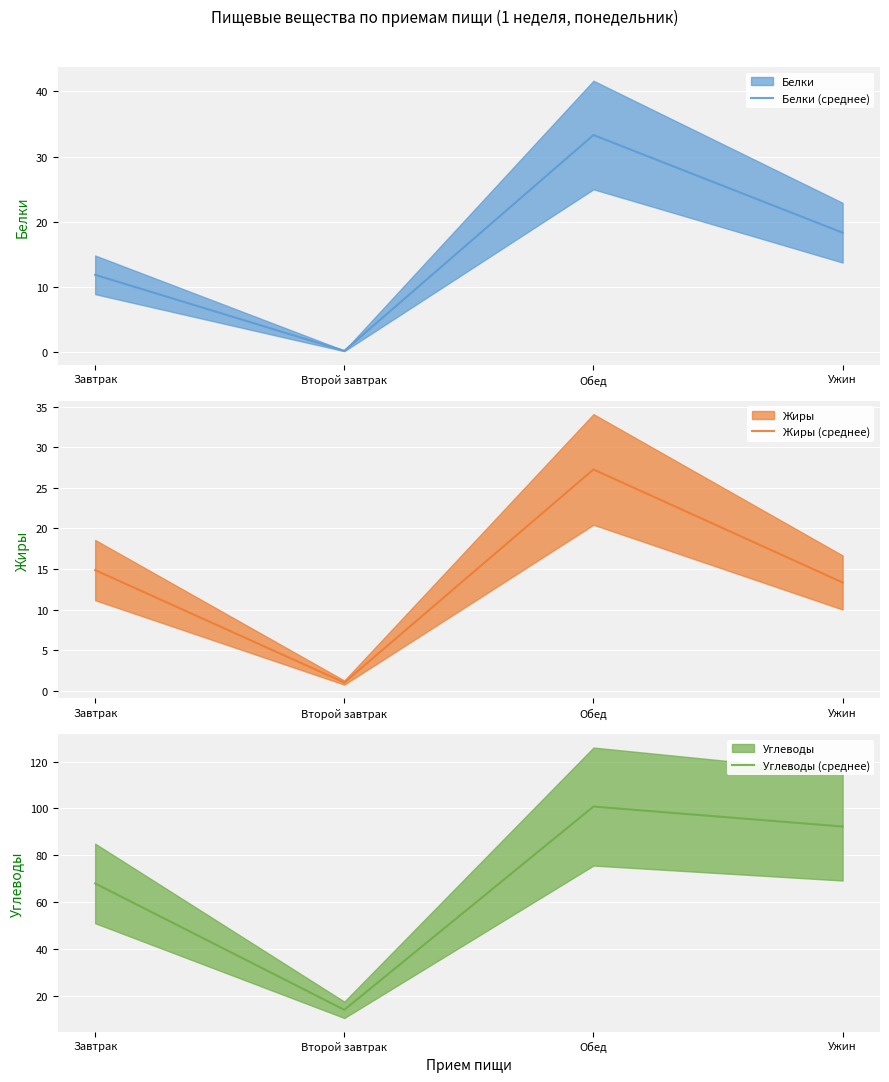

What is the label of the 2nd point from the left?

Второй завтрак